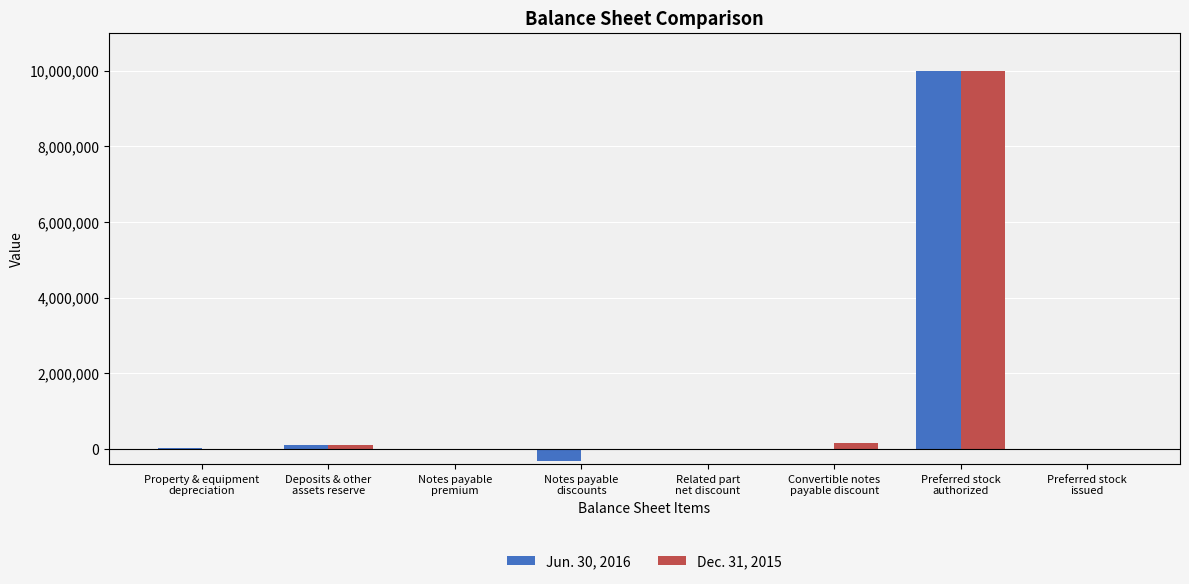

At which label is Dec. 31, 2015 closest to 5000000?

Convertible notes
payable discount